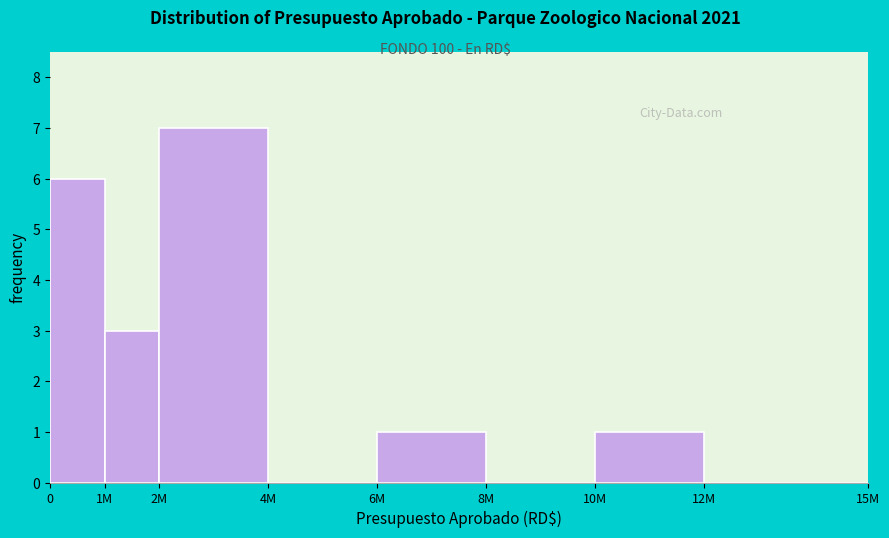

Reading left to right, list all the values displayed in this chart.

0=6	1M=3	2M=7	4M=0	6M=1	8M=0	10M=1	12M=0